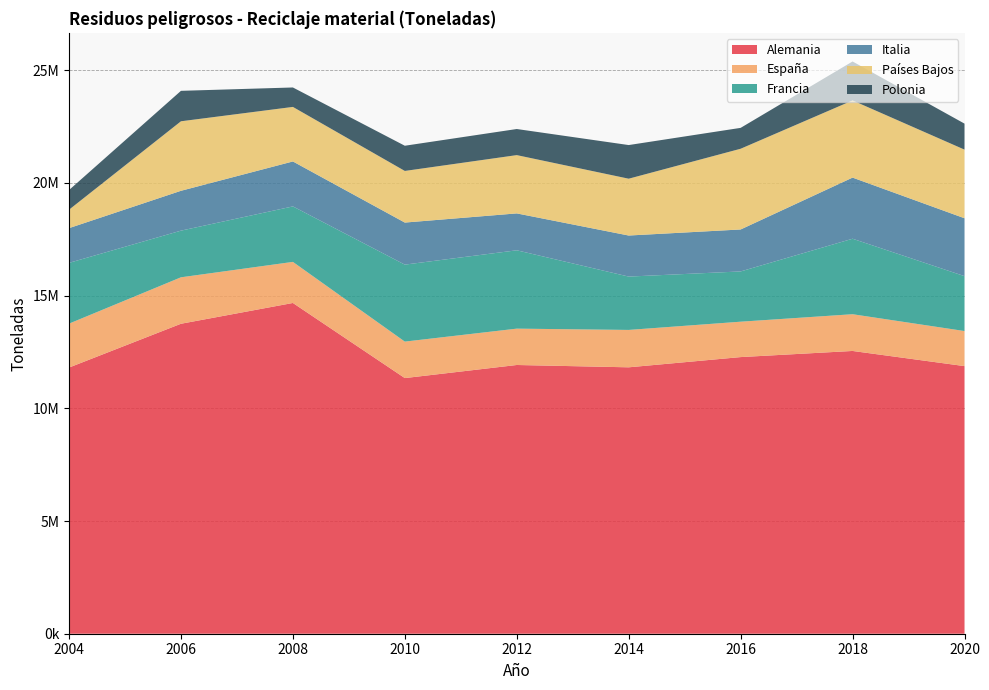

Reading left to right, what are all the values shown in this chart?

Alemania: 2004=11808799	2006=13752077	2008=14674202	2010=11341715	2012=11922635	2014=11819440	2016=12273286	2018=12545289	2020=11873081
España: 2004=1948577	2006=2061119	2008=1822742	2010=1618549	2012=1612927	2014=1658969	2016=1570261	2018=1629967	2020=1555966
Francia: 2004=2696000	2006=2069780	2008=2461630	2010=3415081	2012=3475951	2014=2366474	2016=2229863	2018=3349096	2020=2435403
Italia: 2004=1540867	2006=1768039	2008=1994183	2010=1866212	2012=1636793	2014=1821805	2016=1861771	2018=2712452	2020=2568744
Países Bajos: 2004=817809	2006=3084340	2008=2419964	2010=2290586	2012=2585906	2014=2521121	2016=3581477	2018=3423568	2020=3044618
Polonia: 2004=872039	2006=1350802	2008=862253	2010=1117841	2012=1158065	2014=1492430	2016=926403	2018=1728815	2020=1153284